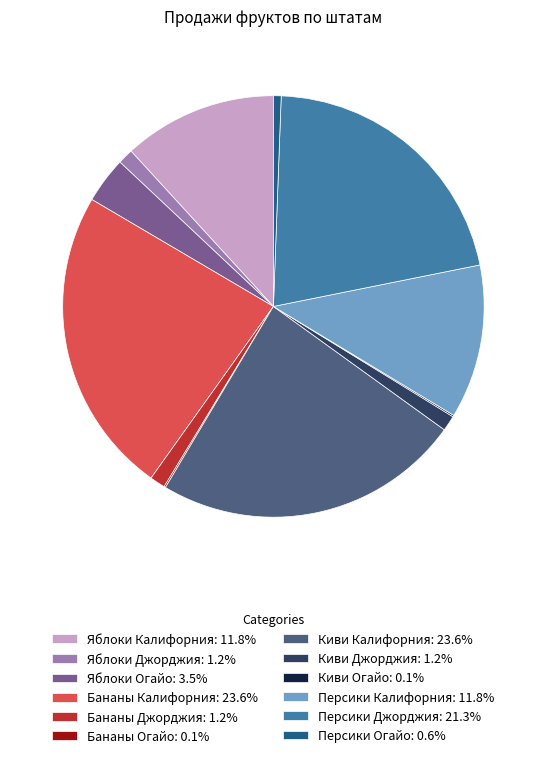

Is Бананы Калифорния the majority of the pie?

No